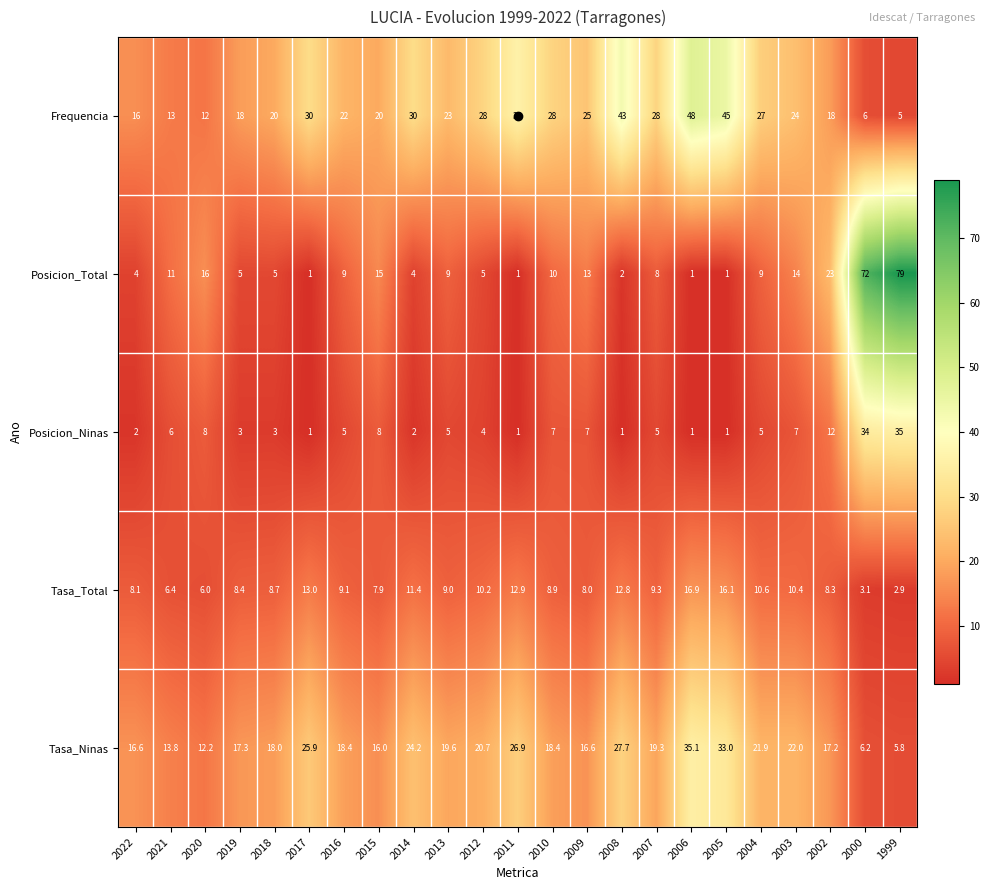

What is the spread (max minus min) of values at 2002?

14.7